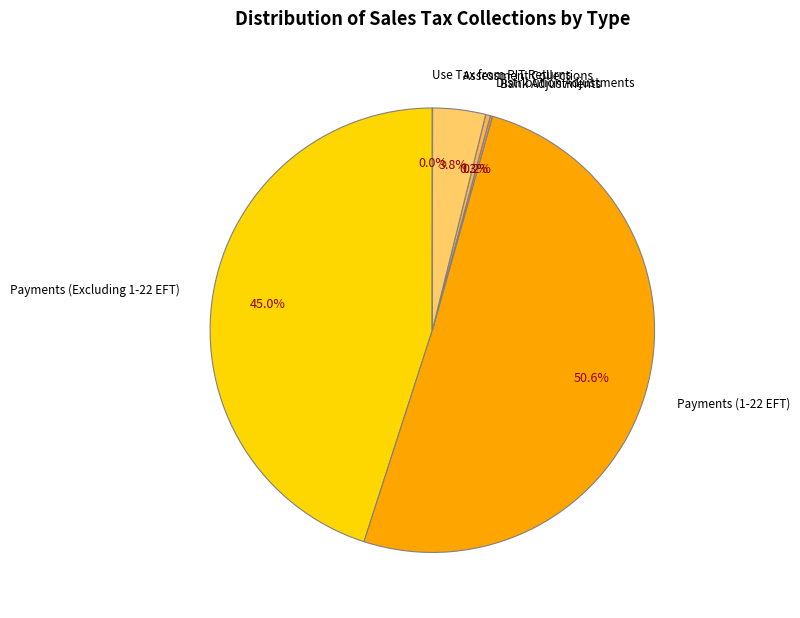

What is the largest slice in the pie chart?

Payments (1-22 EFT)